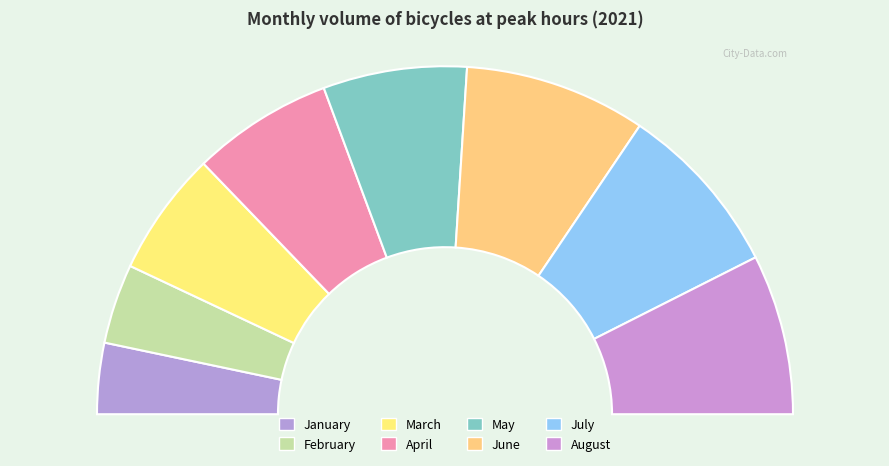

To the nearest percent, what is the combined percentage of August and June?

32%